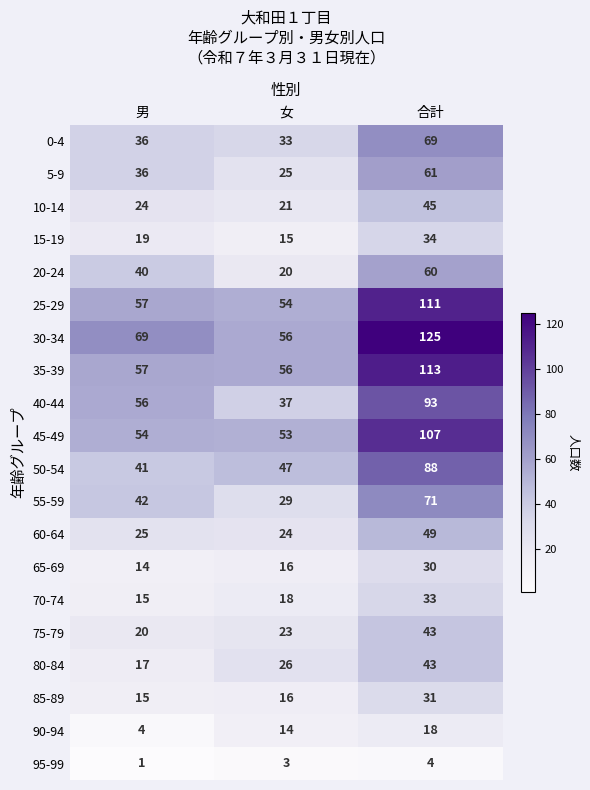

The value of 40-44 at 男 is 56. True or false?

True